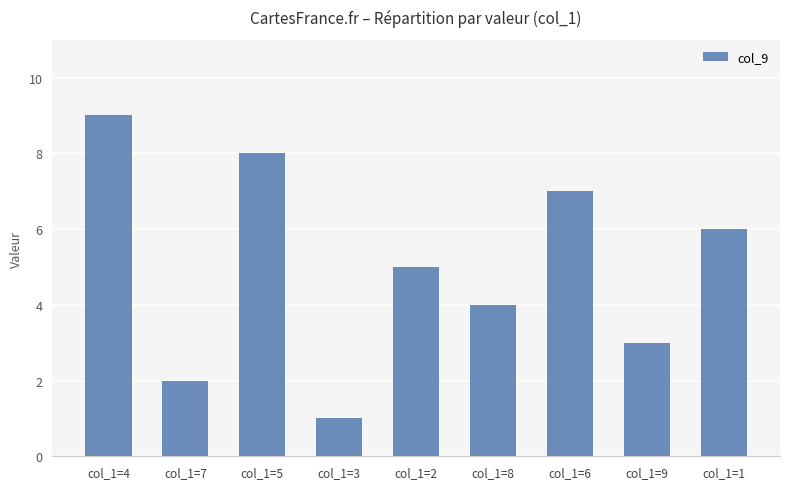

Read the value at col_1=6.

7